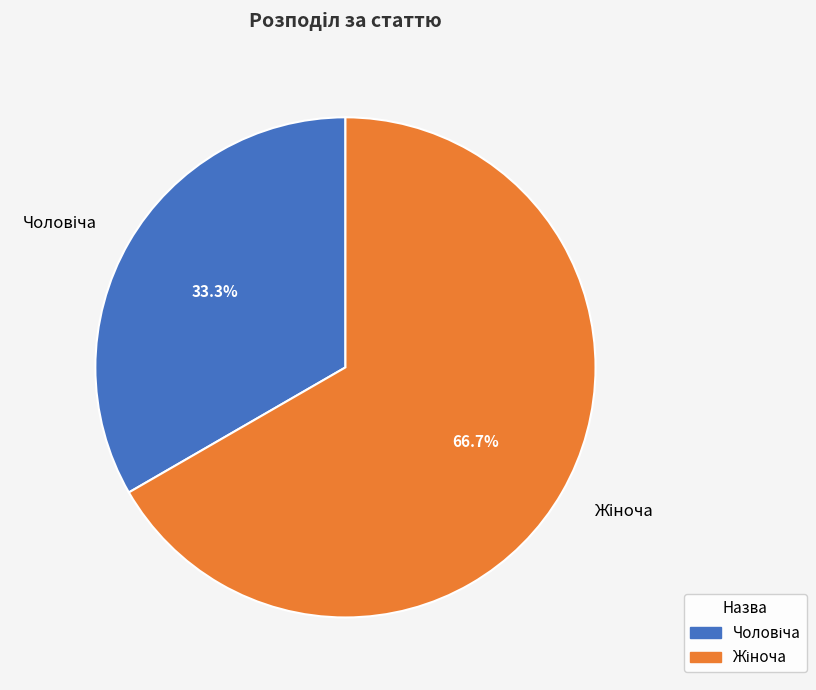

Is there any slice that represents more than half of the pie?

Yes